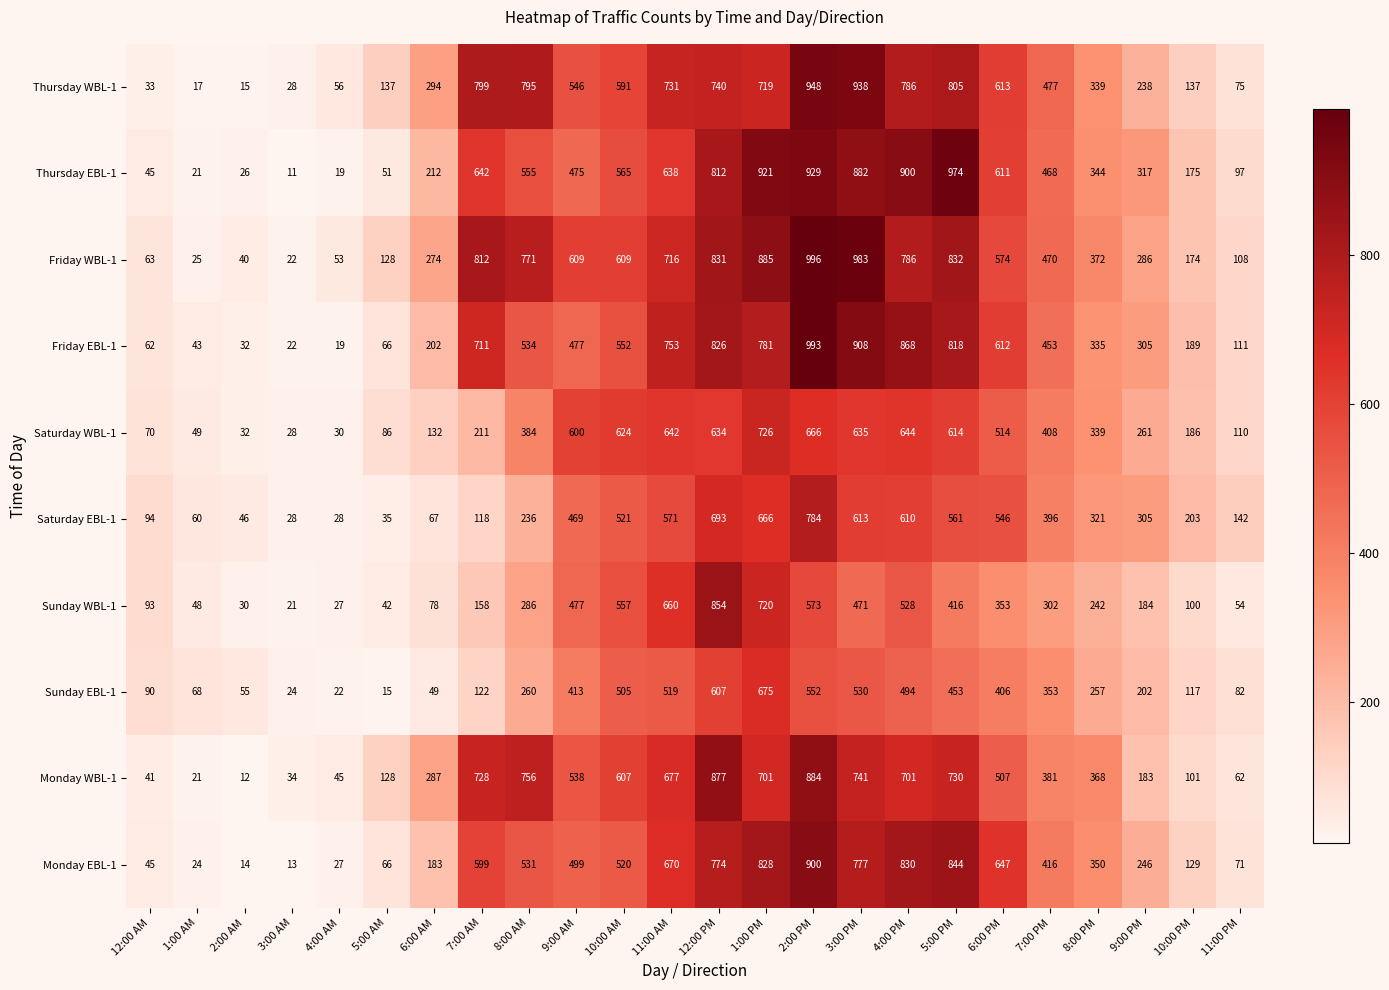

The Friday WBL-1 series shows 457 at 6:00 AM. True or false?

False